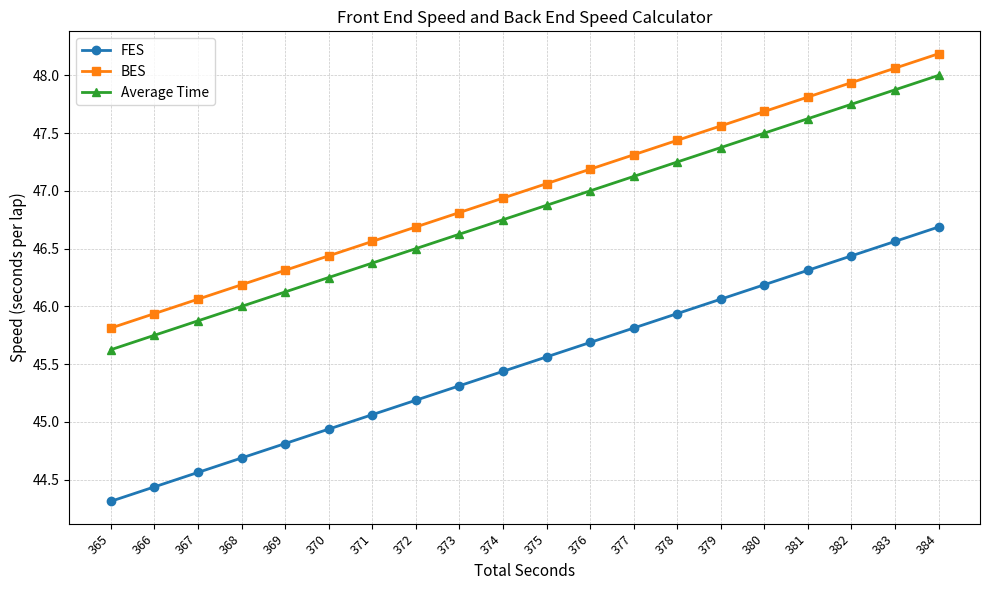

Which label corresponds to the largest value in the chart?

384